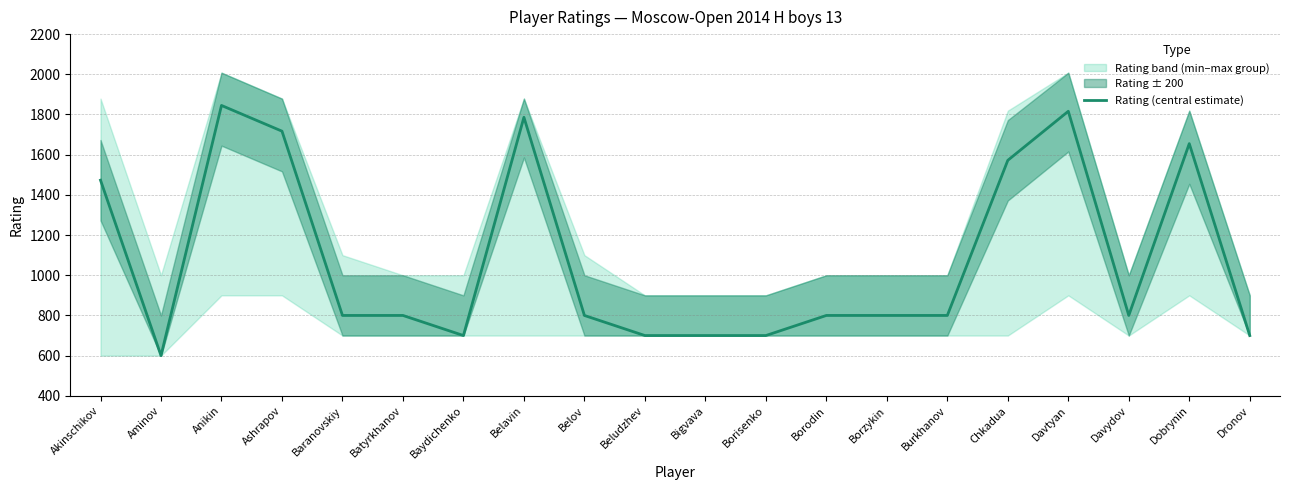

What is the approximate value at Aminov, to the nearest 10?

600